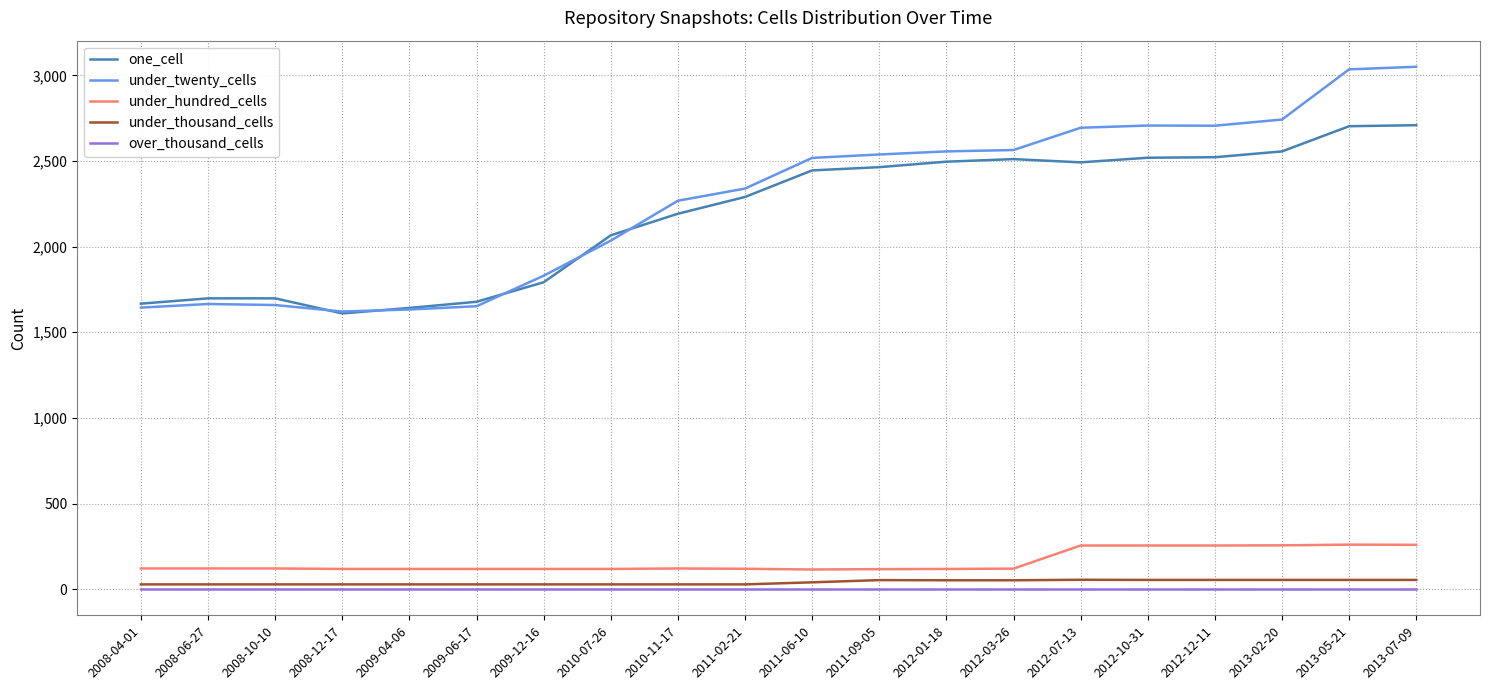

True or false: one_cell and over_thousand_cells intersect in this chart.

False